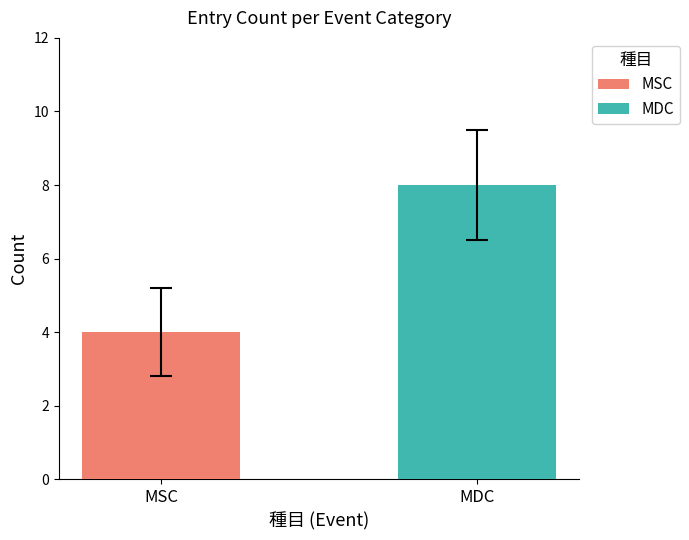

Which series has the widest spread of values?

MSC